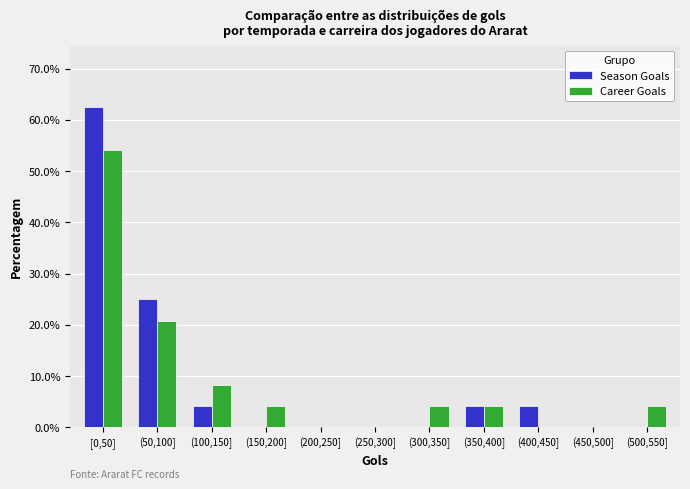

At which category does the chart reach its peak across all series?

[0,50]